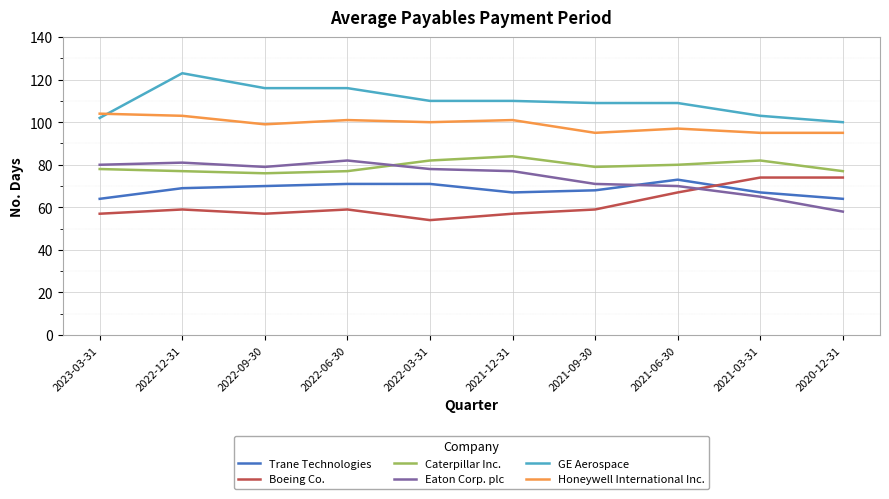

Which series has the largest total across all categories?

GE Aerospace